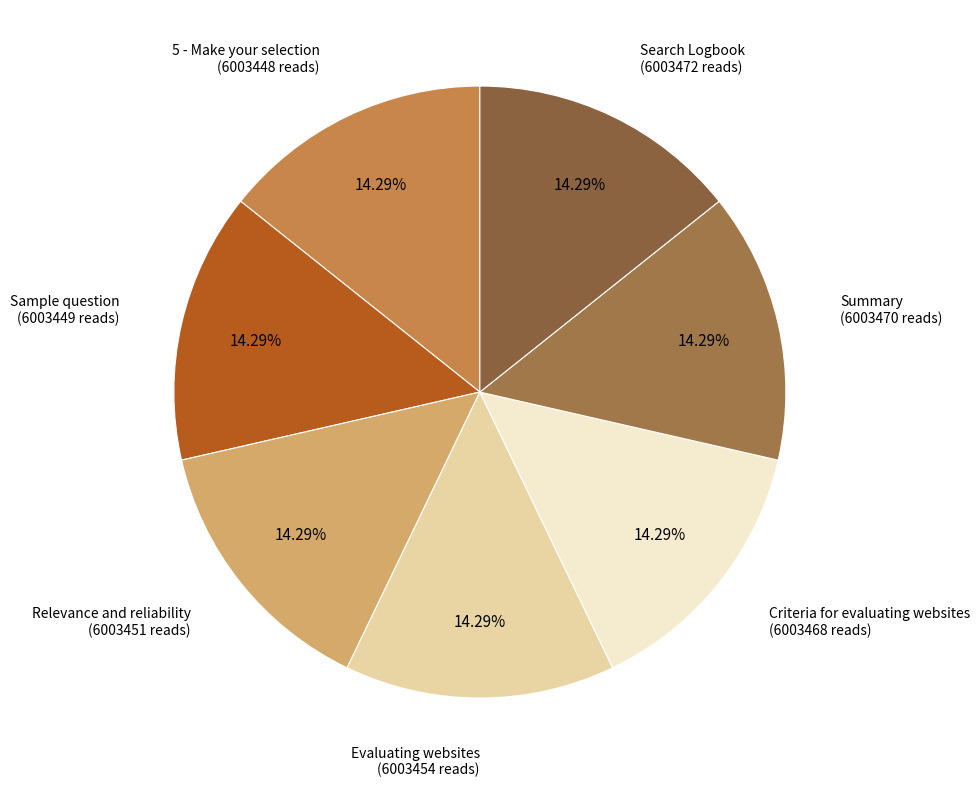

True or false: Evaluating websites accounts for 8% of the total.

False